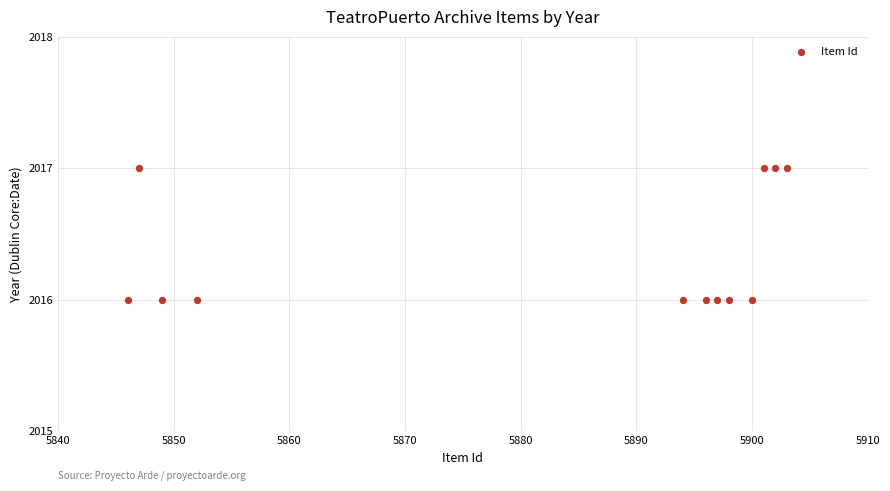

What is the average Y value?

2016